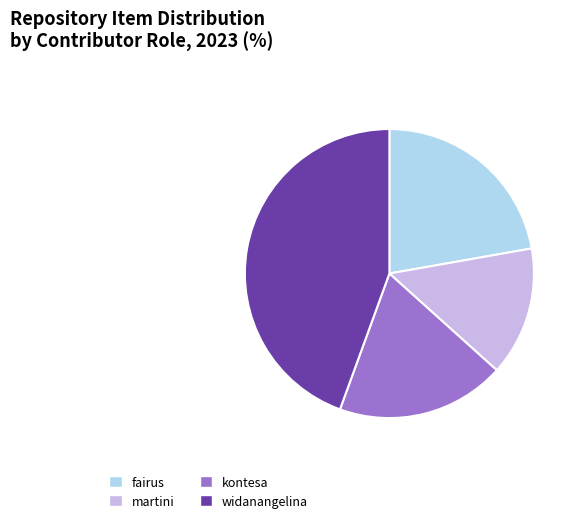

Which has a higher value, martini or kontesa?

kontesa